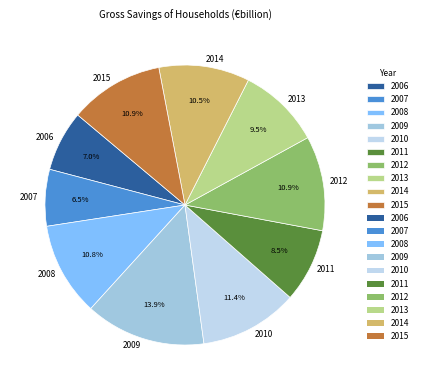

How many segments does this pie chart have?

10